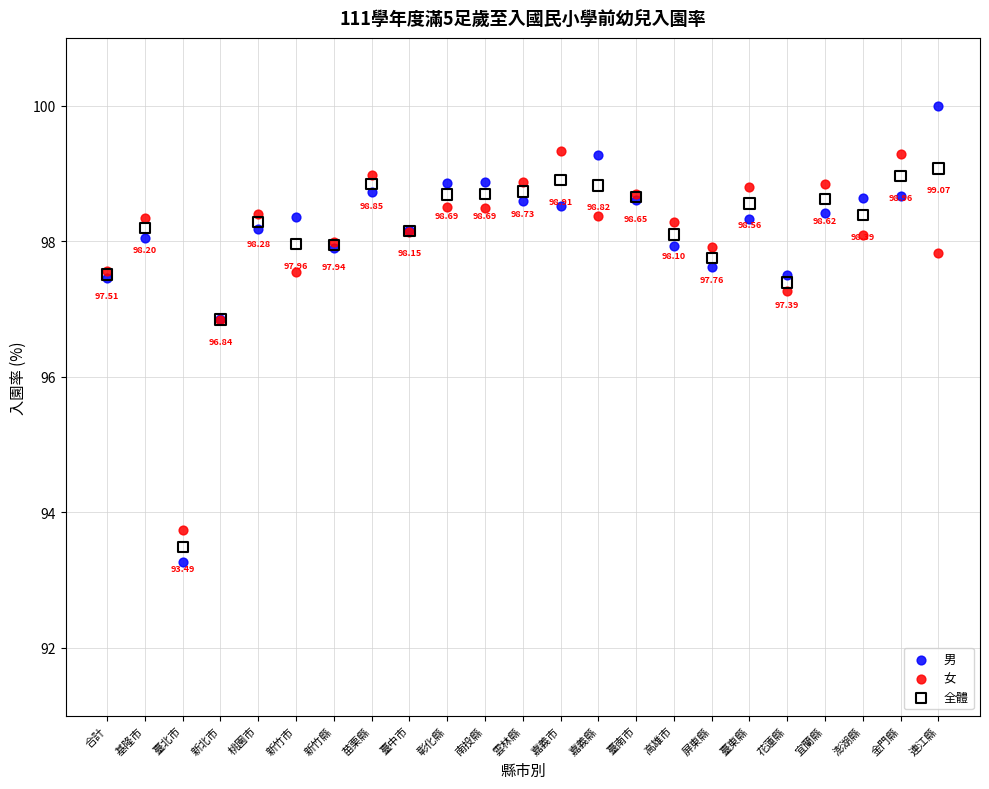

Which series contains the highest Y value?

男